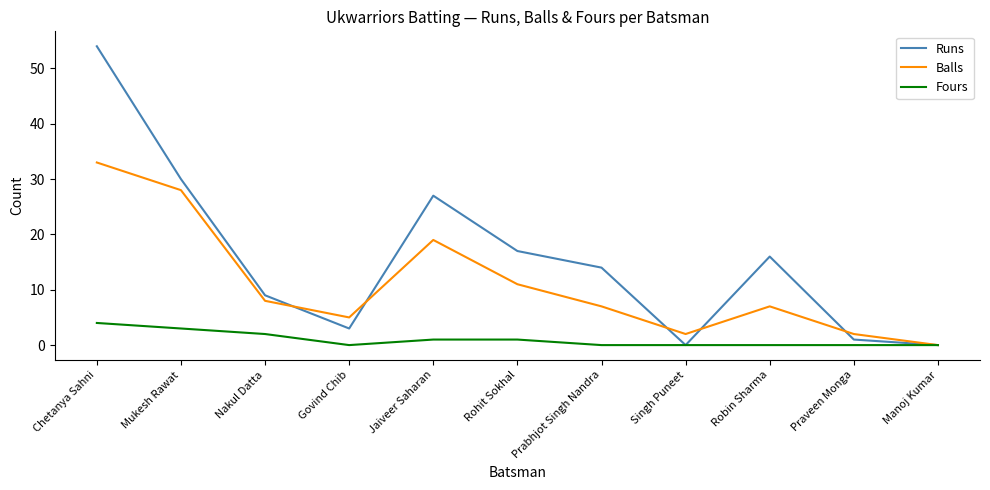

Reading left to right, list all the values displayed in this chart.

Runs: 54	30	9	3	27	17	14	0	16	1	0
Balls: 33	28	8	5	19	11	7	2	7	2	0
Fours: 4	3	2	0	1	1	0	0	0	0	0